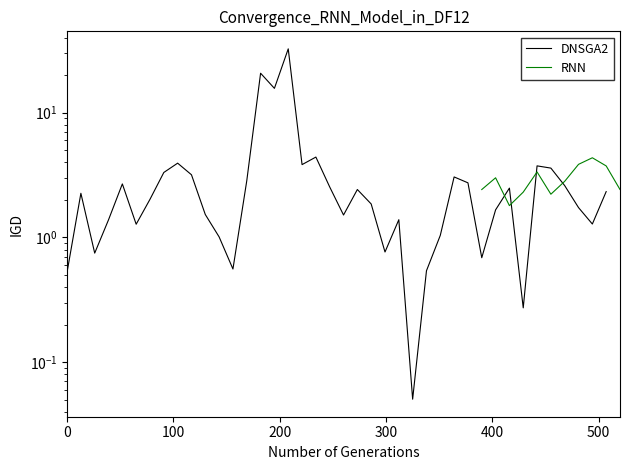

Is it true that DNSGA2 equals 0.6 at 37?

False